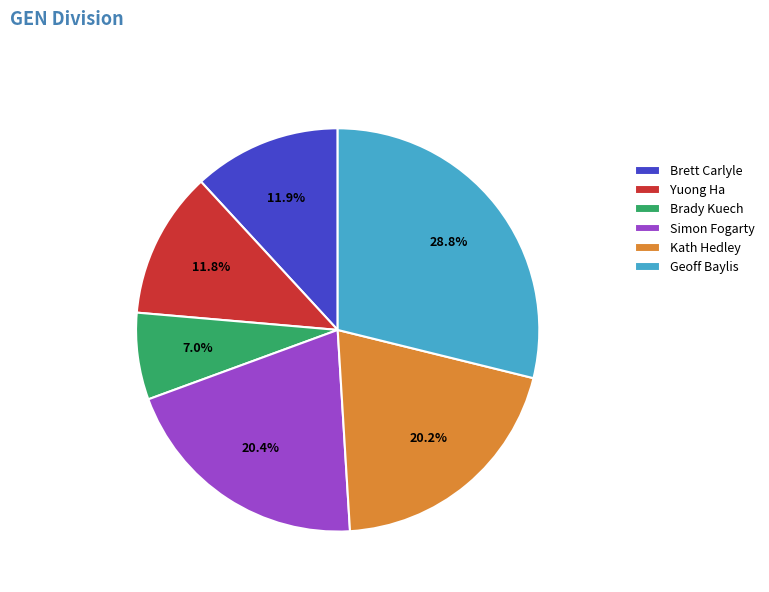

To the nearest percent, what portion does Simon Fogarty represent?

20%